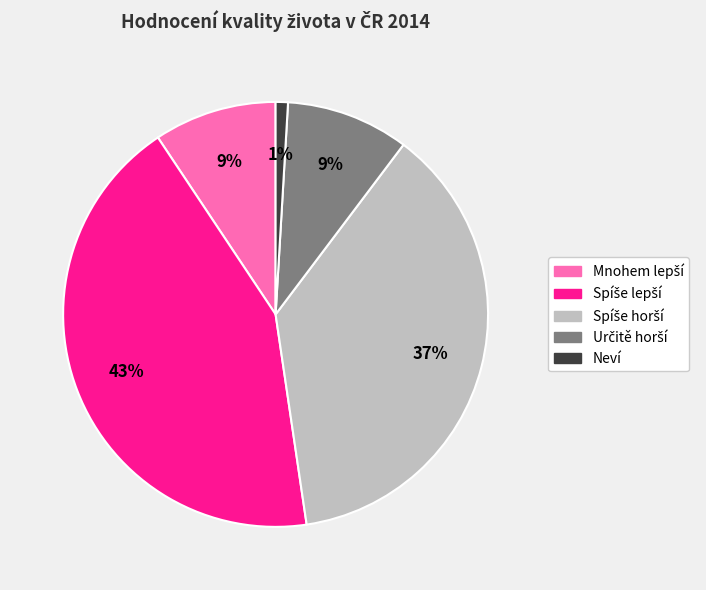

Which slice is the smallest?

Neví